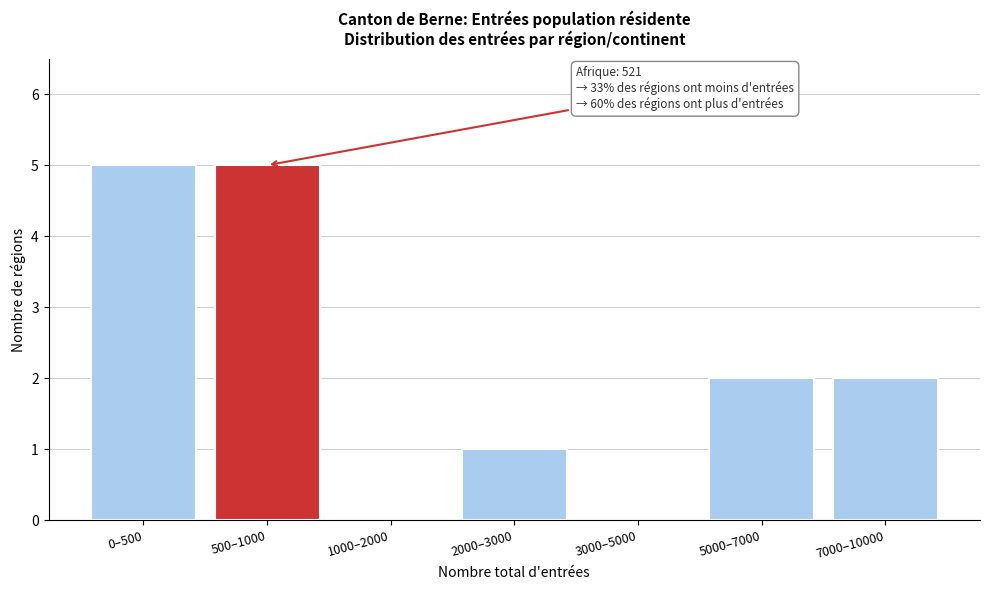

Reading left to right, list all the values displayed in this chart.

0–500=5	500–1000=5	1000–2000=0	2000–3000=1	3000–5000=0	5000–7000=2	7000–10000=2